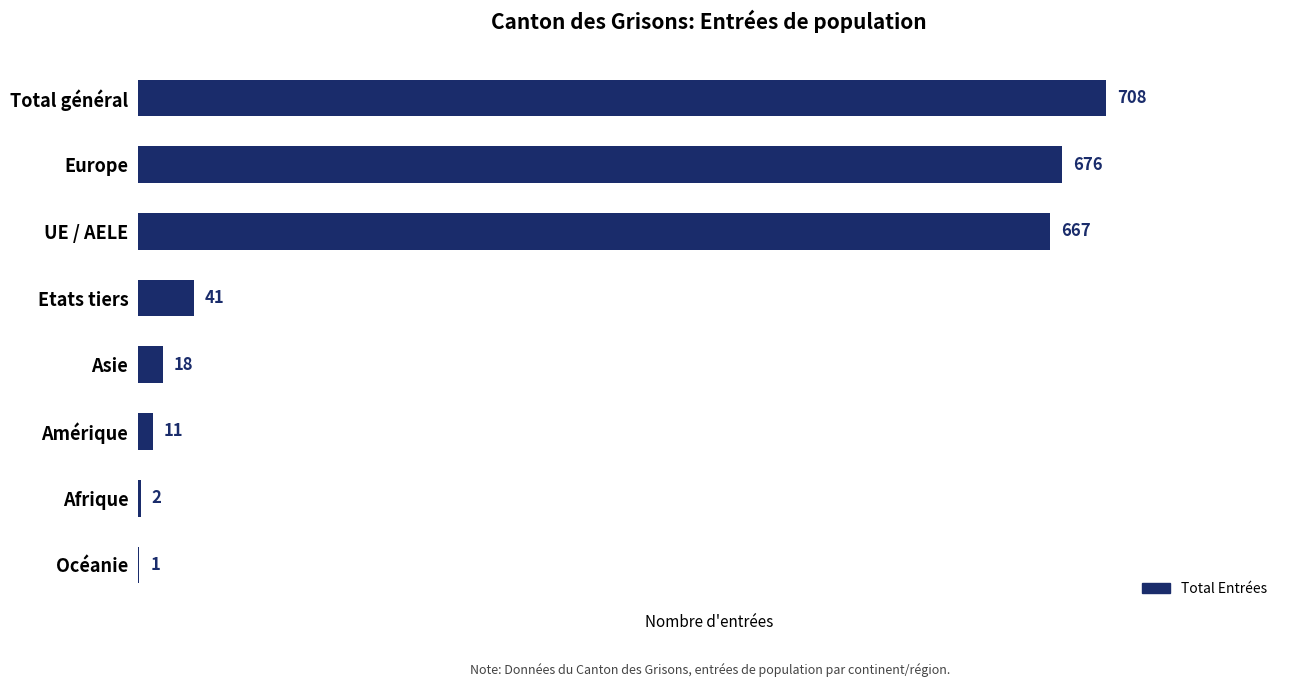

Approximately how many times larger is the value at UE / AELE compared to Etats tiers?

16.3